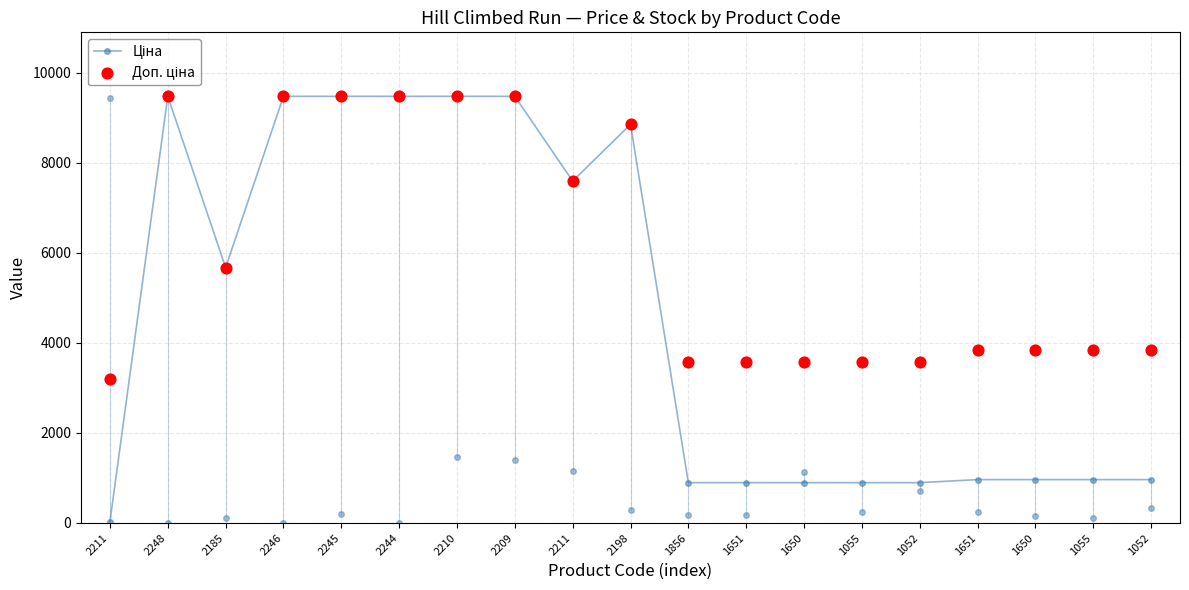

Is the value of Доп. ціна at 2209 greater than the value of Ціна at 1651?

Yes